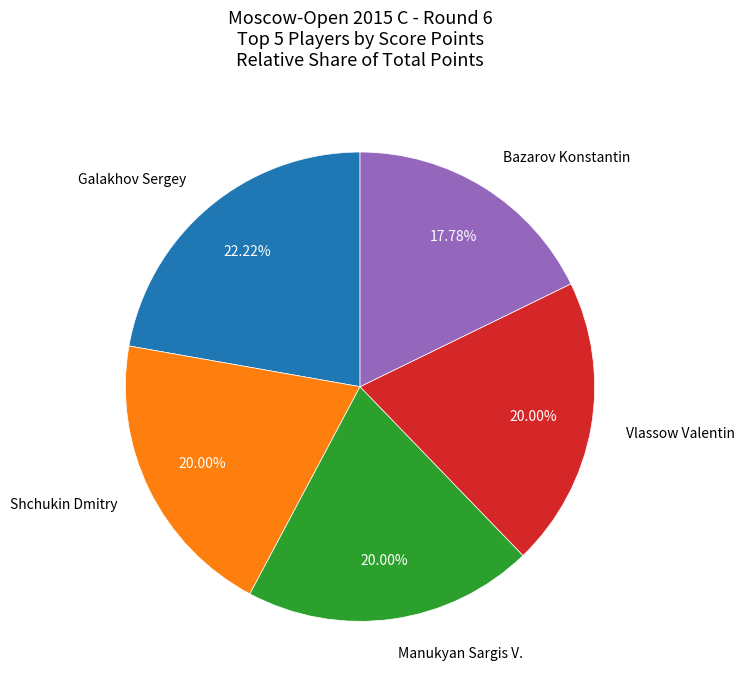

Does any single category account for the majority?

No